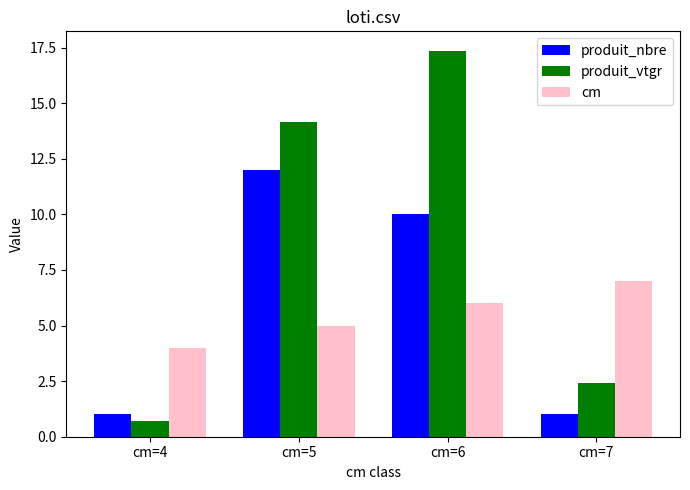

Which series has the widest spread of values?

produit_vtgr